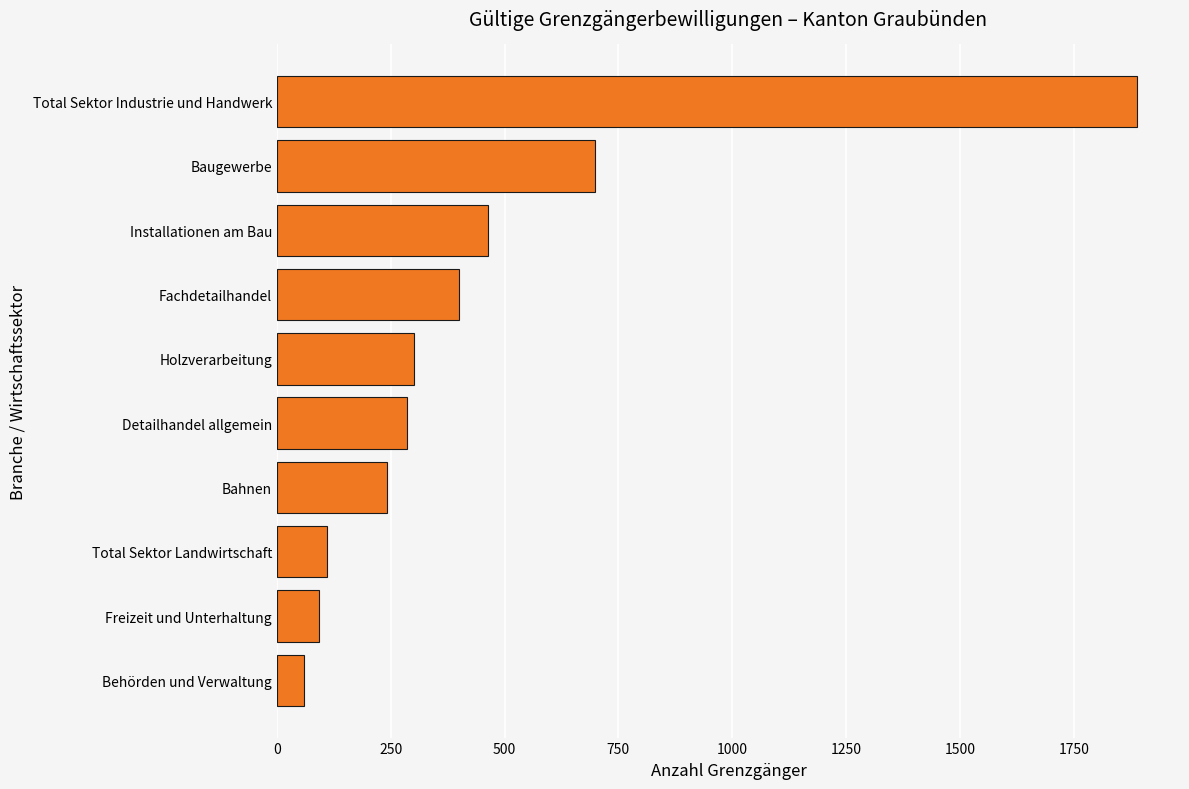

Are the bars horizontal?

Yes